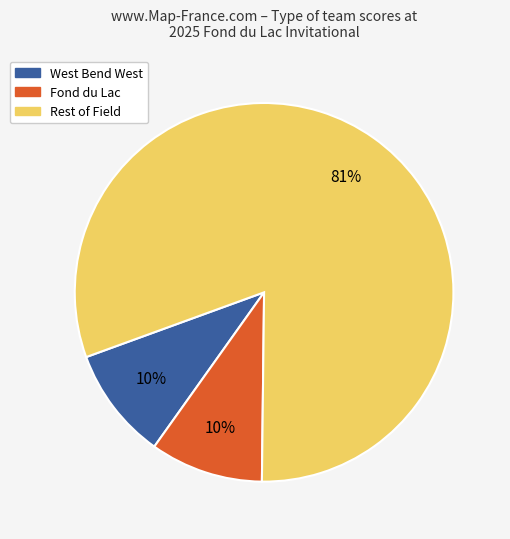

To the nearest percent, what is the average slice percentage?

33%